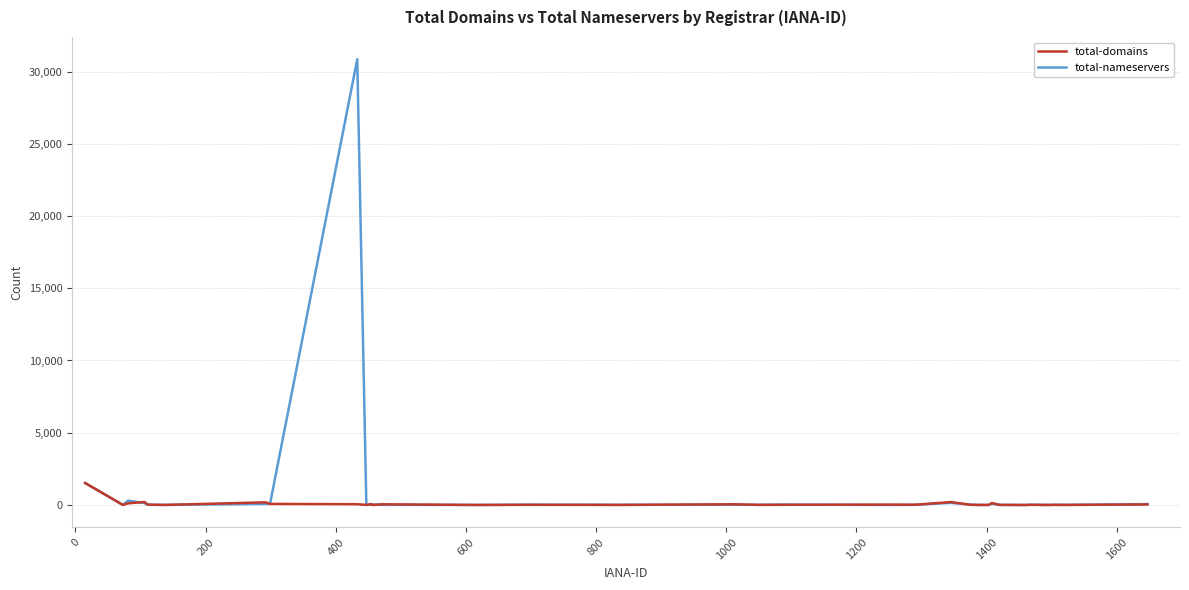

List the series in order of their peak value, lowest first.

total-domains, total-nameservers